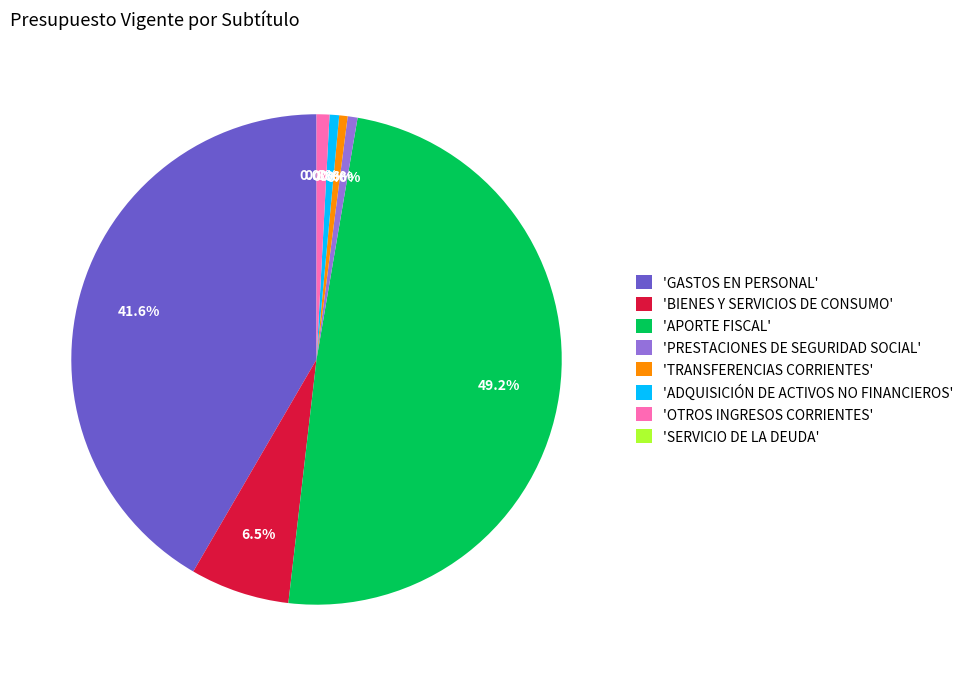

How much of the chart is everything except 'ADQUISICIÓN DE ACTIVOS NO FINANCIEROS'?

99.4%